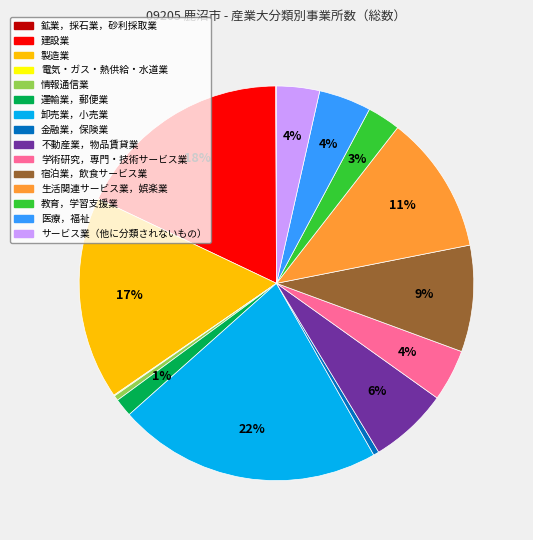

Is there any slice that represents more than half of the pie?

No